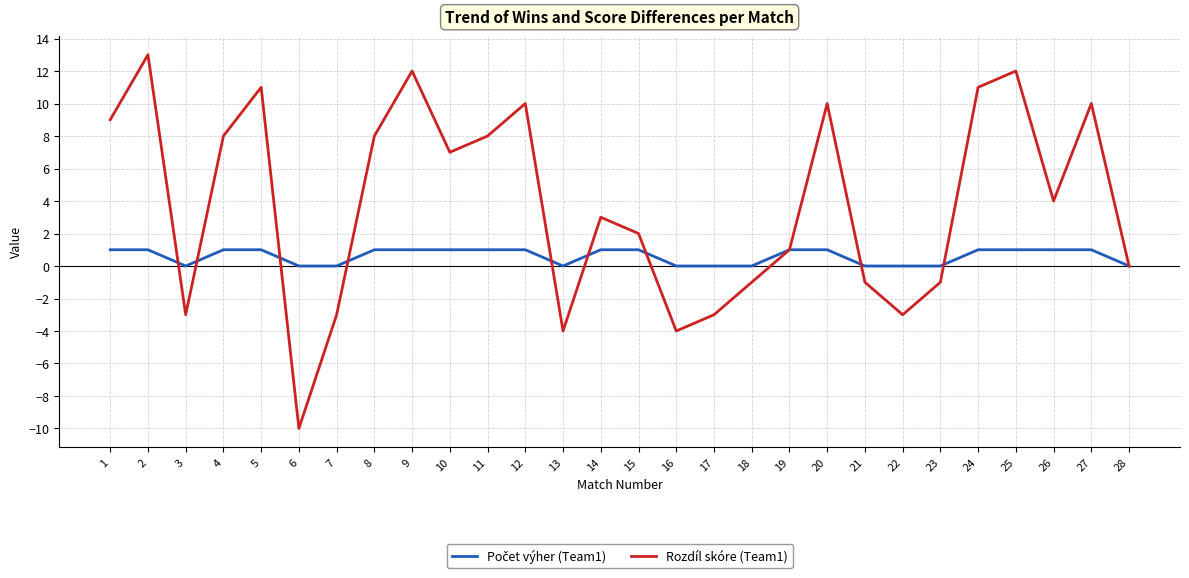

What is the total value across all series at 20?

11